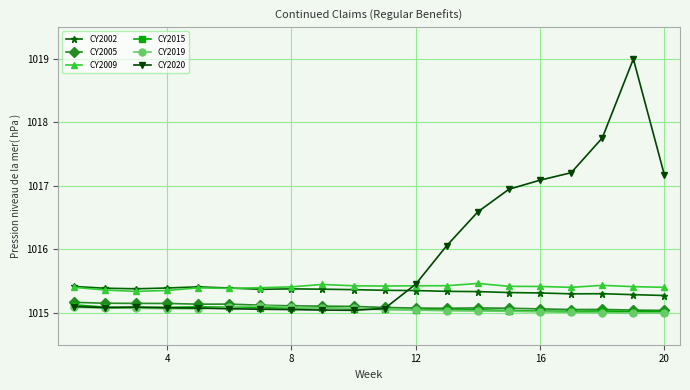

True or false: CY2009 and CY2019 cross at least once.

False